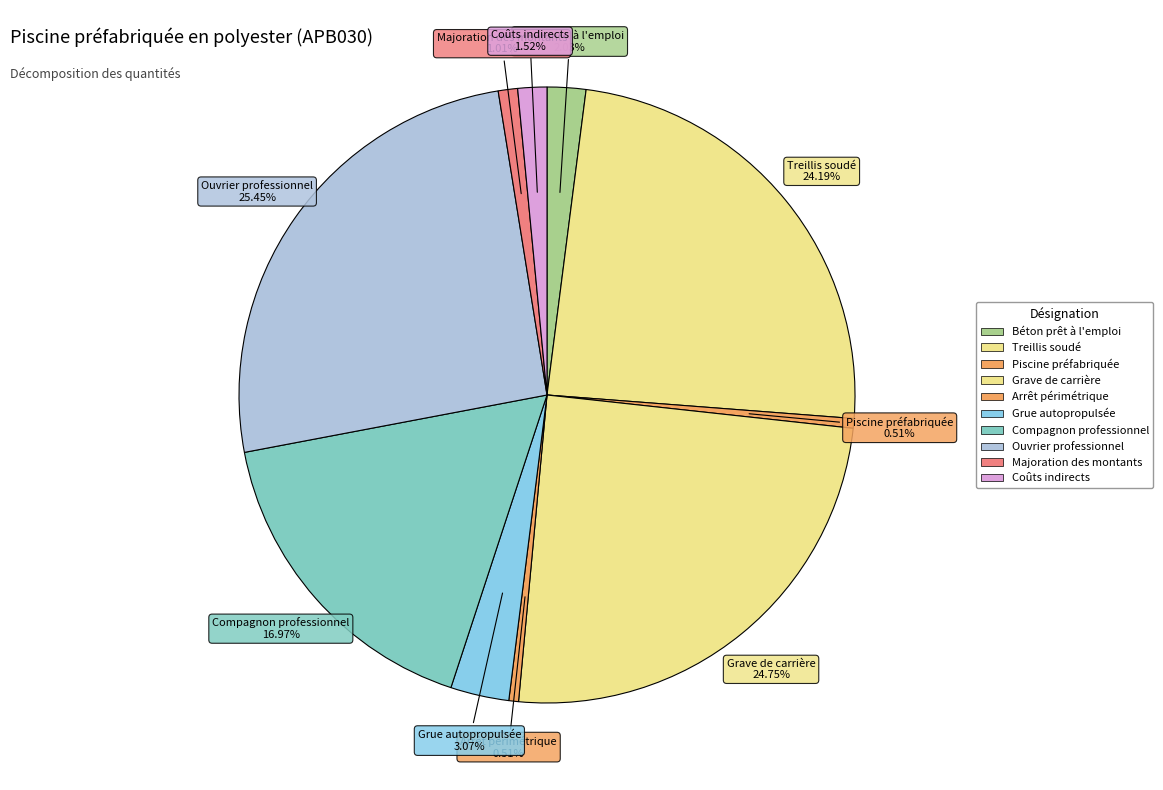

Approximately how many times larger is the value at Compagnon professionnel compared to Majoration des montants?

16.7